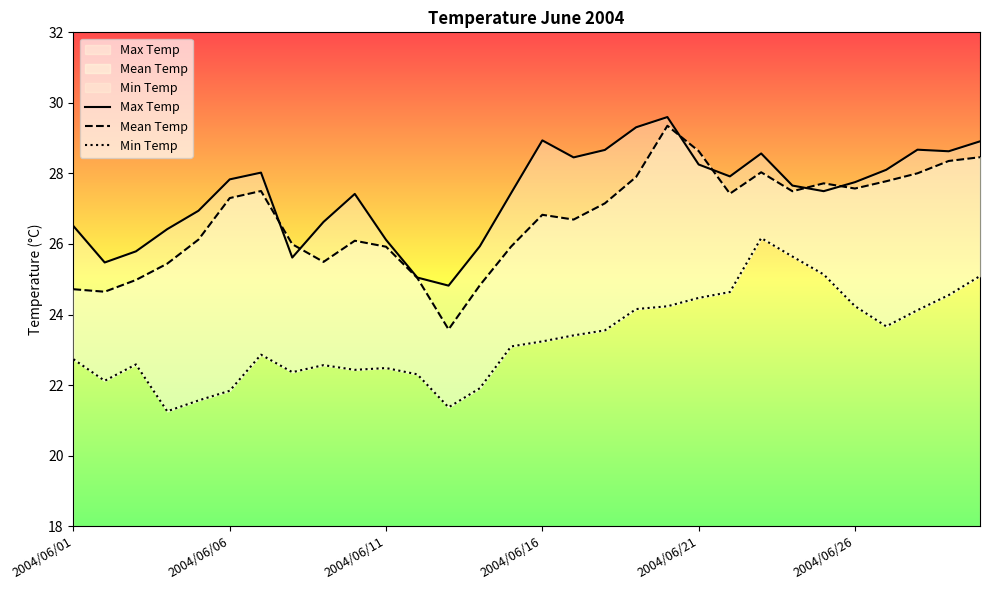

How many distinct data groups are displayed?

3